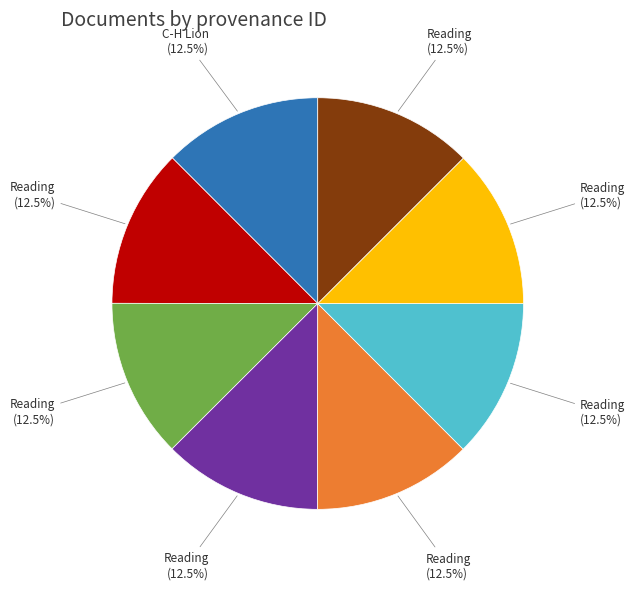

Is there a majority slice in this chart?

No